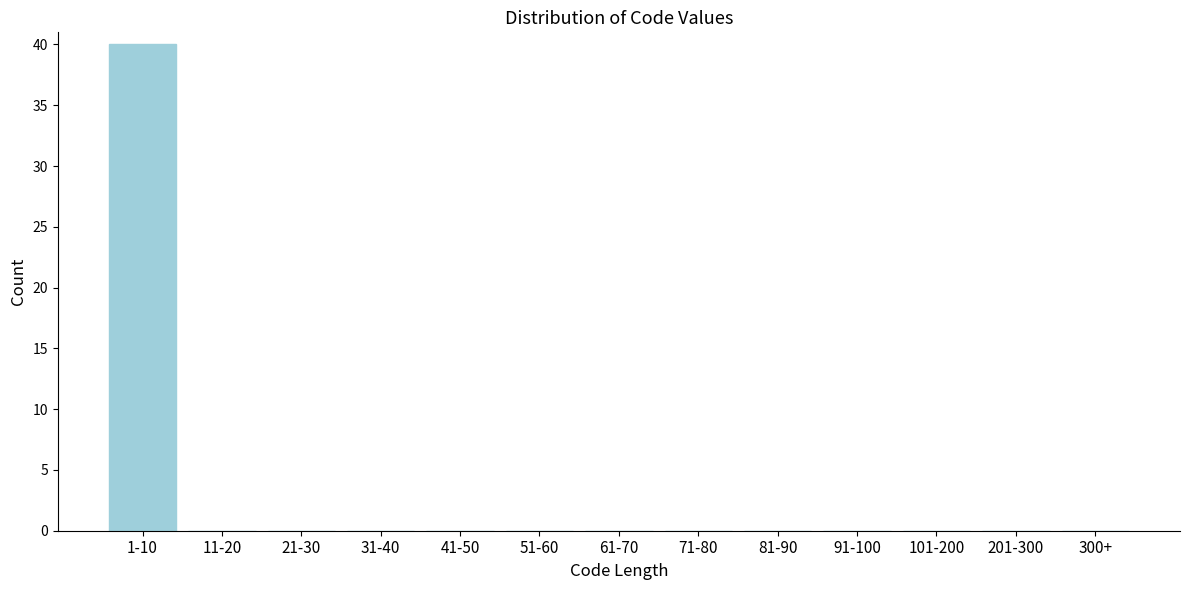

Reading right to left, extract all data points from this chart.

300+=0	201-300=0	101-200=0	91-100=0	81-90=0	71-80=0	61-70=0	51-60=0	41-50=0	31-40=0	21-30=0	11-20=0	1-10=40